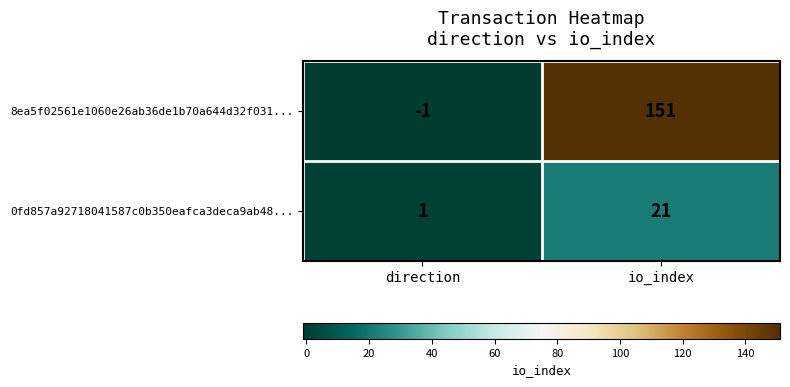

The value of 8ea5f02561e1060e26ab36de1b70a644d32f031... at direction is -1. True or false?

True